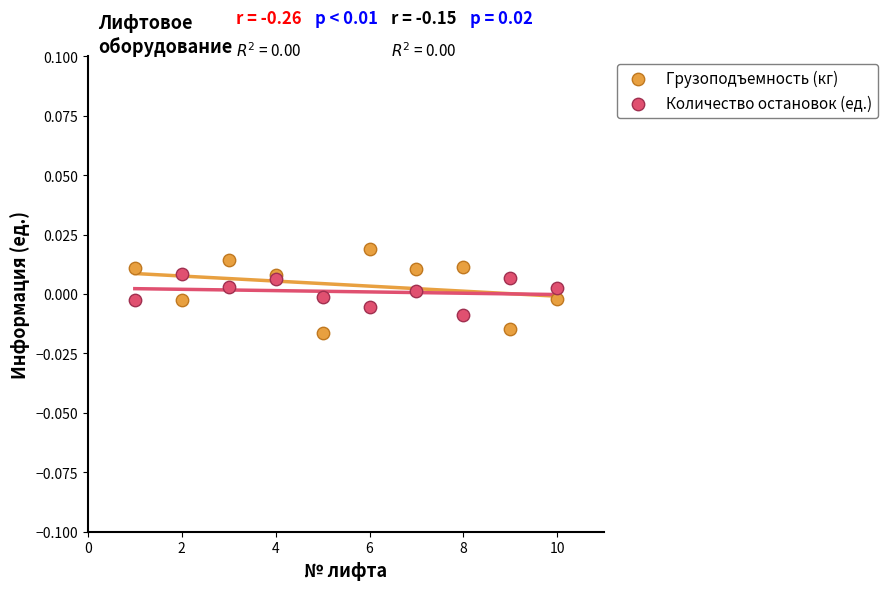

What are all the series names shown in the legend?

Грузоподъемность (кг), Количество остановок (ед.)